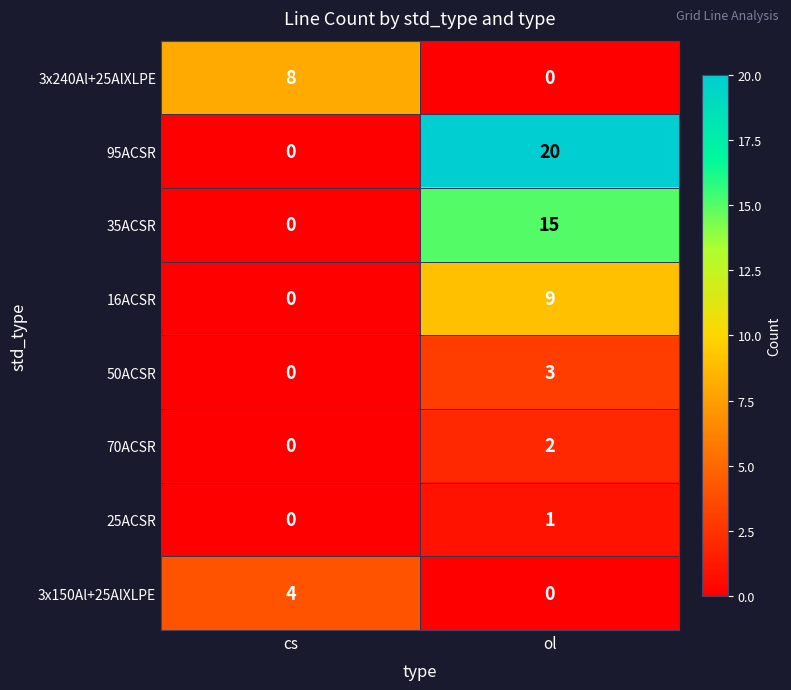

Count the number of data series in this chart.

8